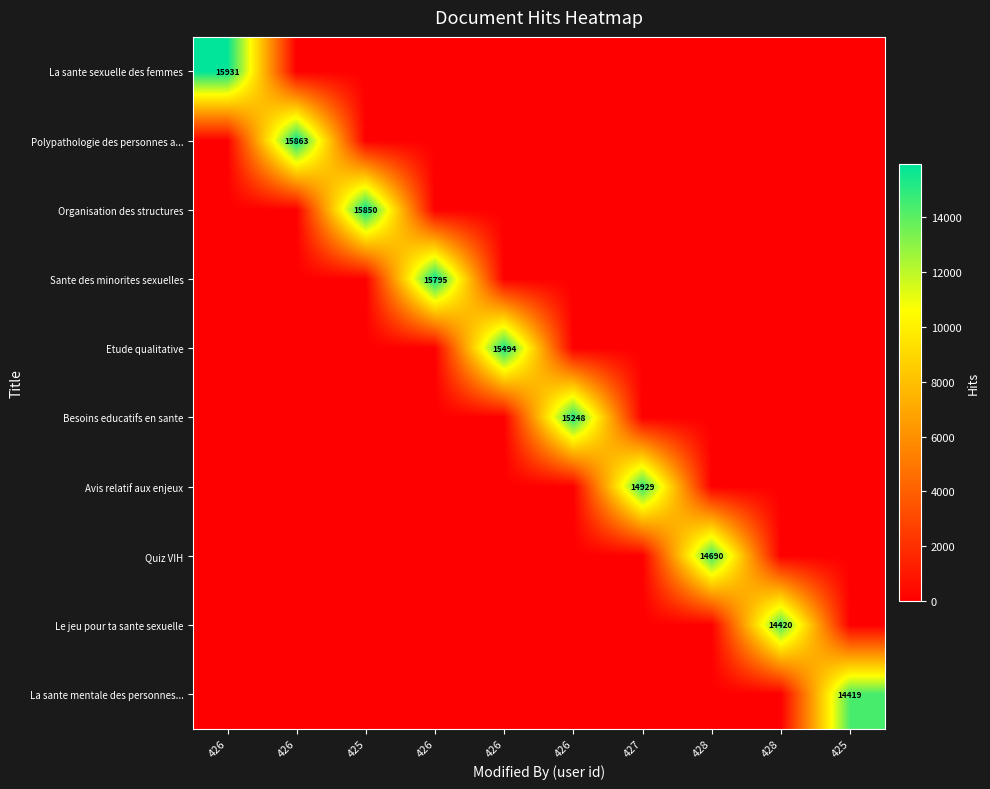

Is the value of Avis relatif aux enjeux at 426 greater than the value of Quiz VIH at 426?

No